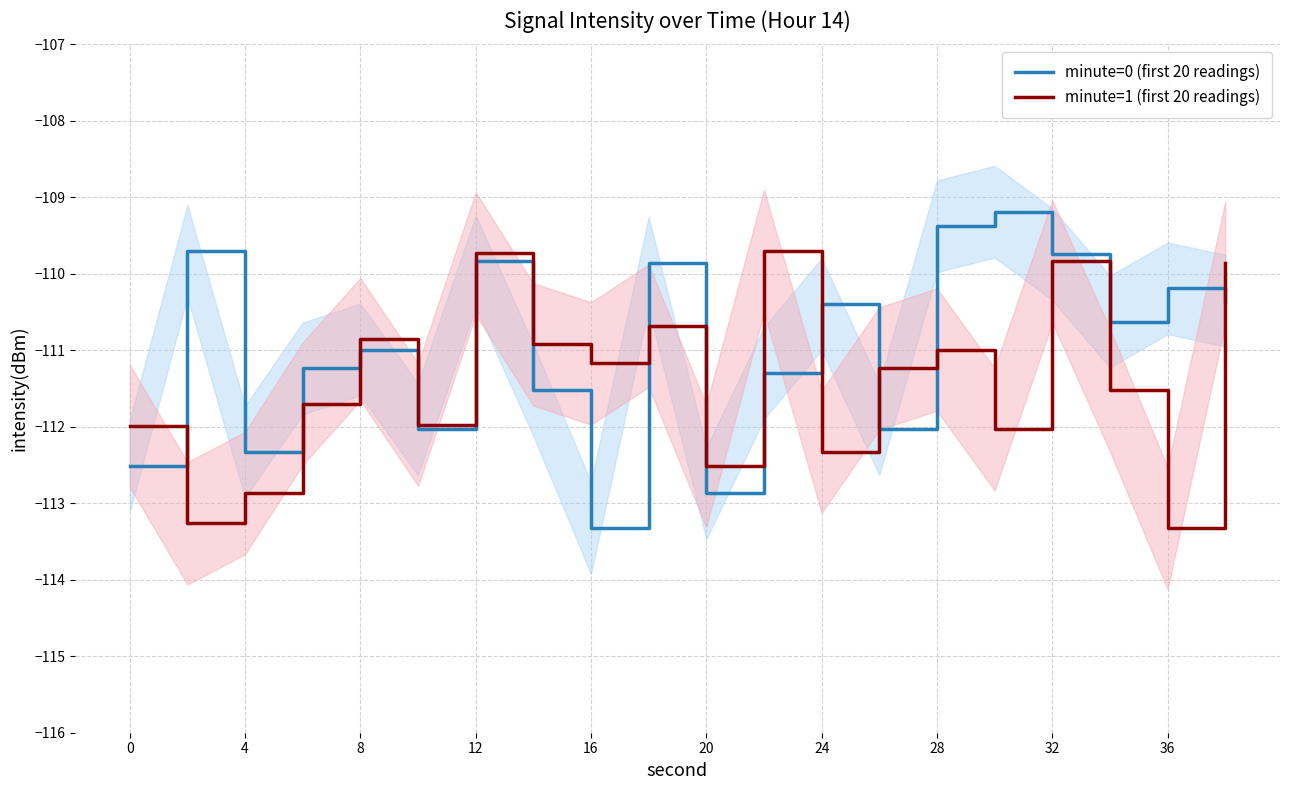

Which series has the largest total across all categories?

minute=0 (first 20 readings)